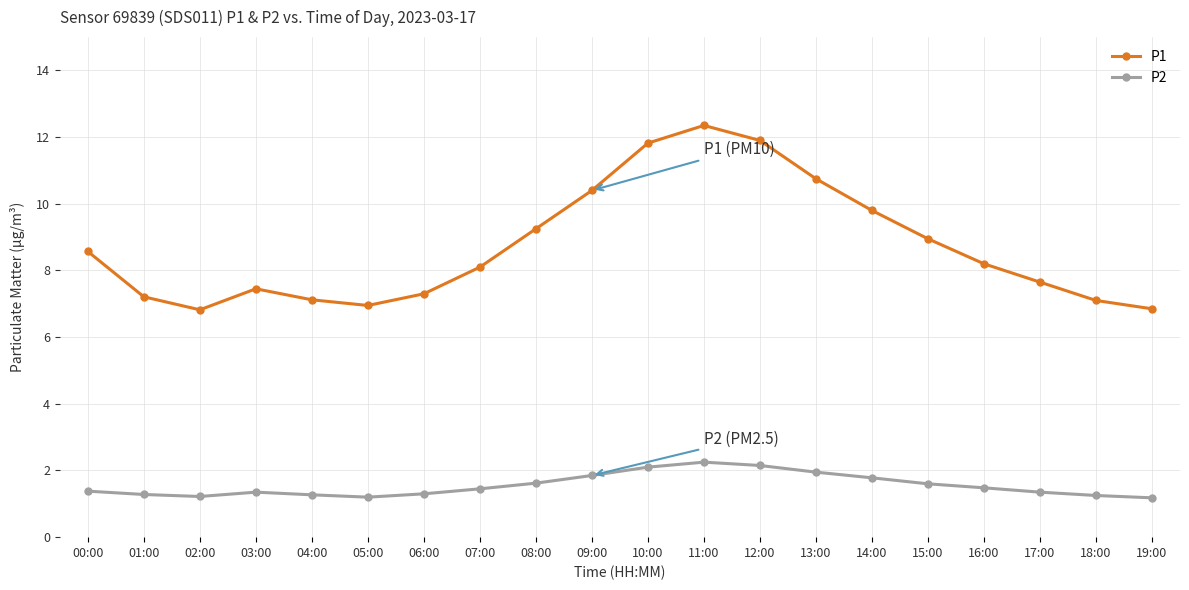

Is the value of P2 at 08:00 greater than the value of P1 at 00:00?

No